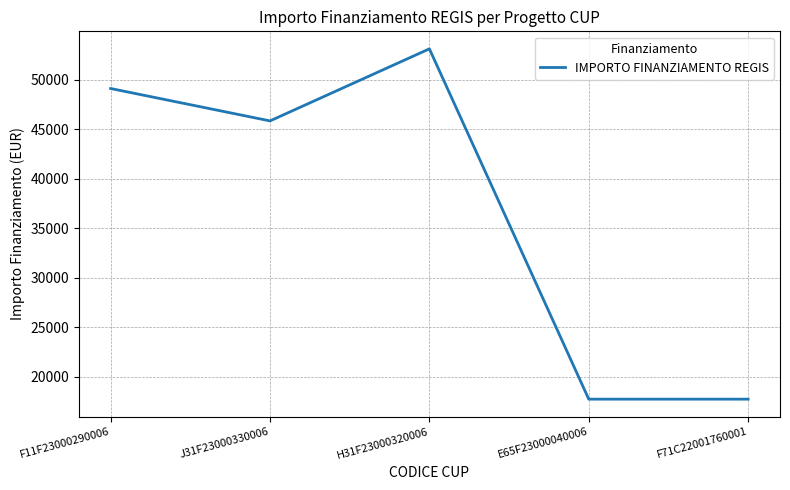

What is the minimum value shown in the chart?

17712